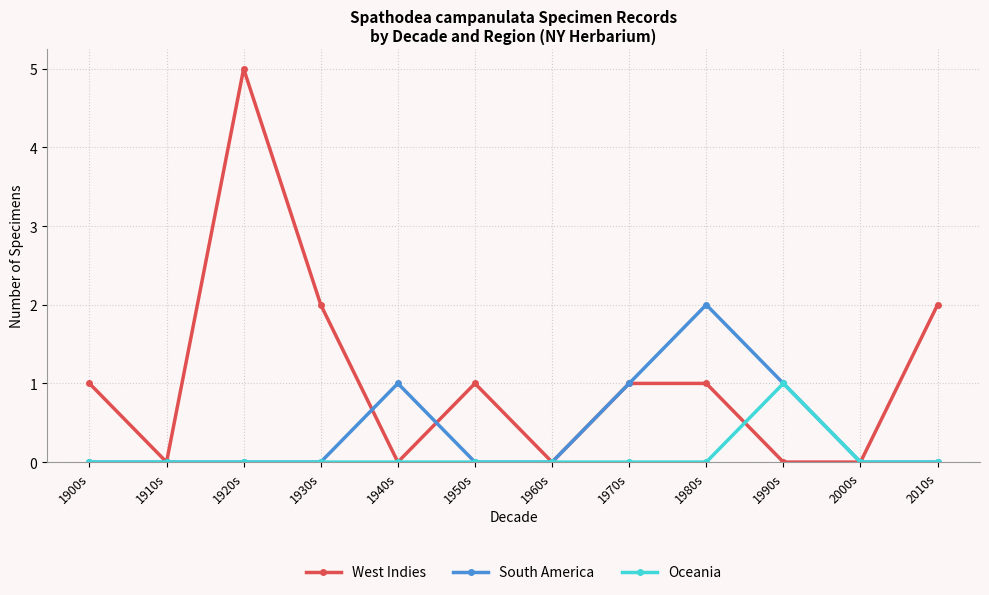

Count the South America values in the range 0 to 1.

11